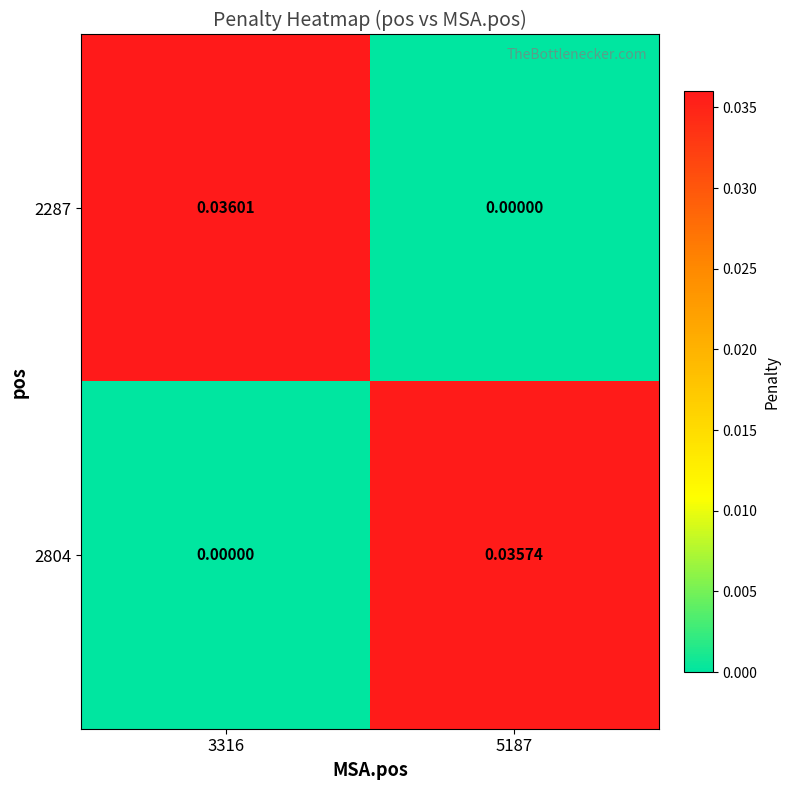

Is the value of 2287 at 3316 greater than the value of 2804 at 3316?

Yes